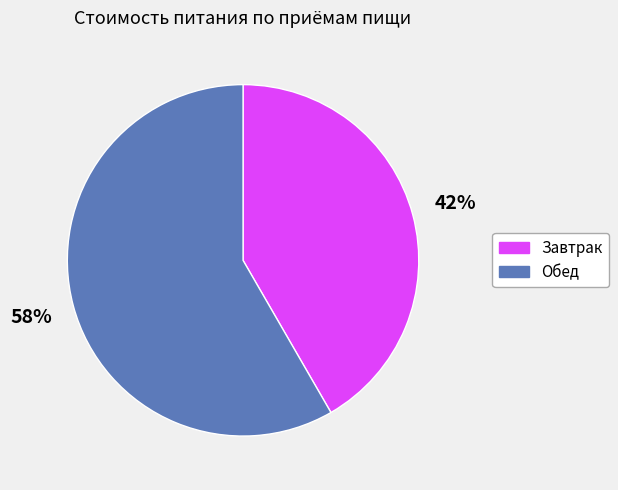

Rank the categories by value from highest to lowest.

Обед, Завтрак